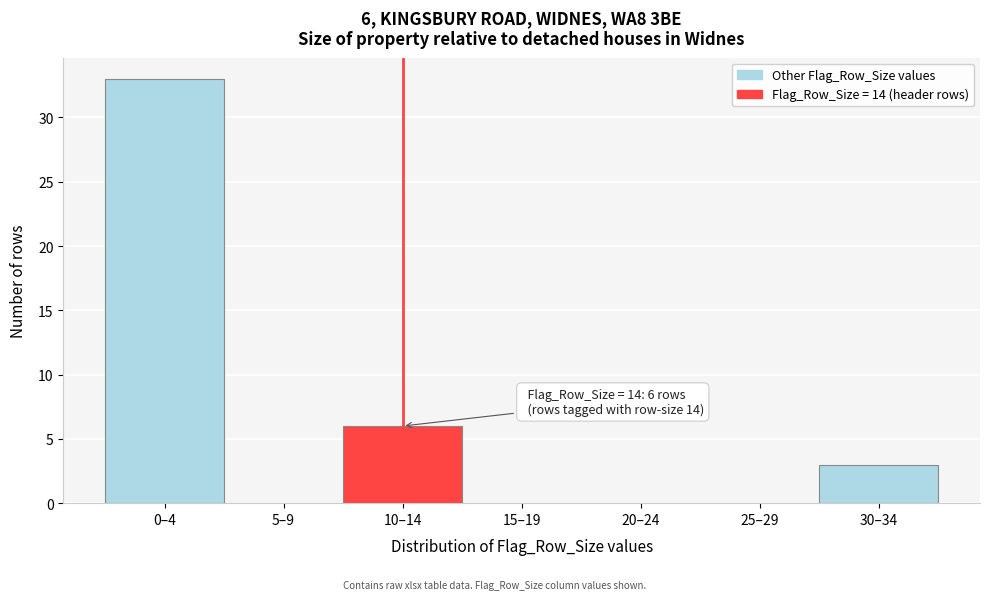

Reading right to left, extract all data points from this chart.

30–34=3	25–29=0	20–24=0	15–19=0	10–14=6	5–9=0	0–4=33